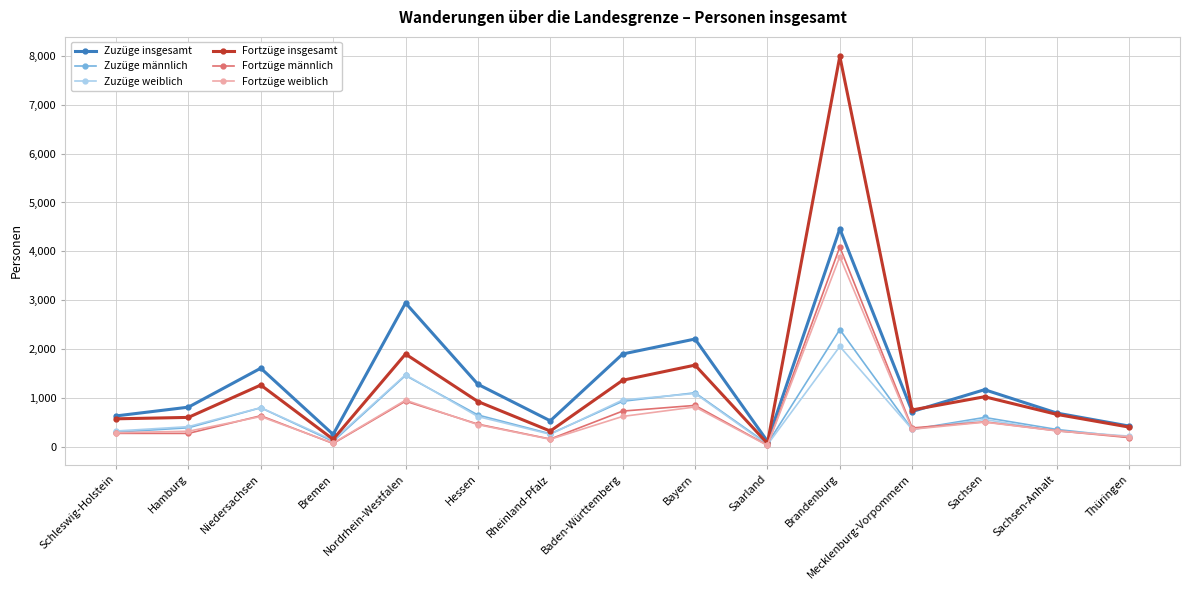

Which series changed the most between Schleswig-Holstein and Hamburg?

Zuzüge insgesamt